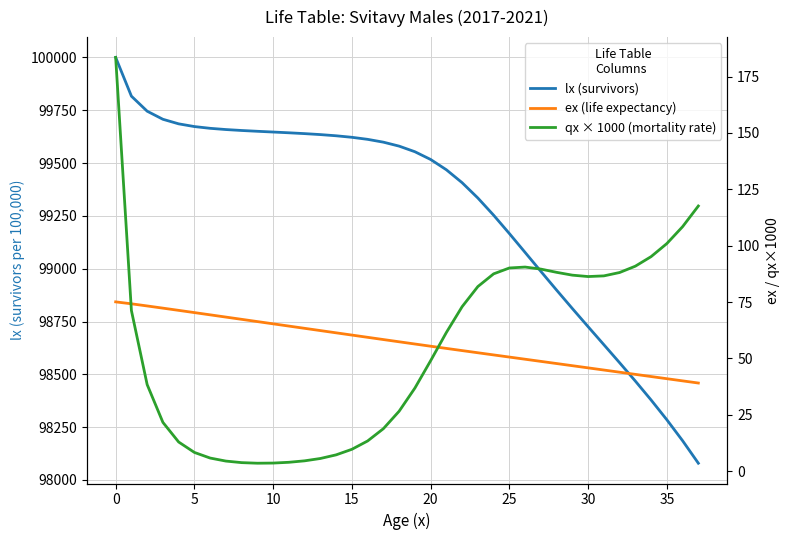

How many data points in lx (survivors) are less than 99580?

19